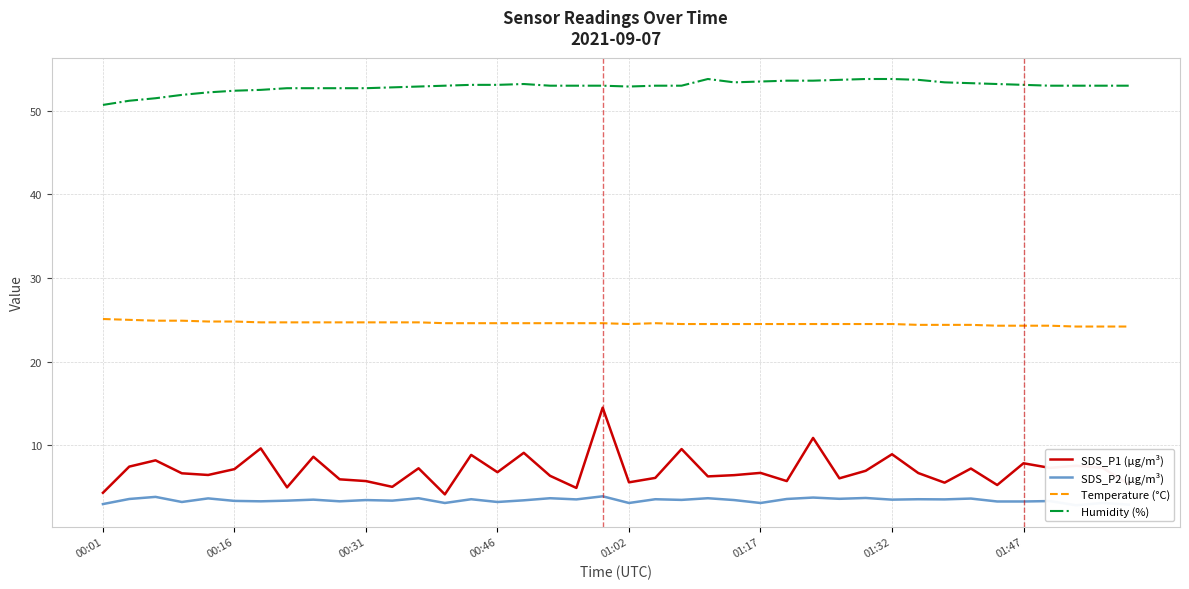

True or false: SDS_P1 (µg/m³) and Humidity (%) intersect in this chart.

False